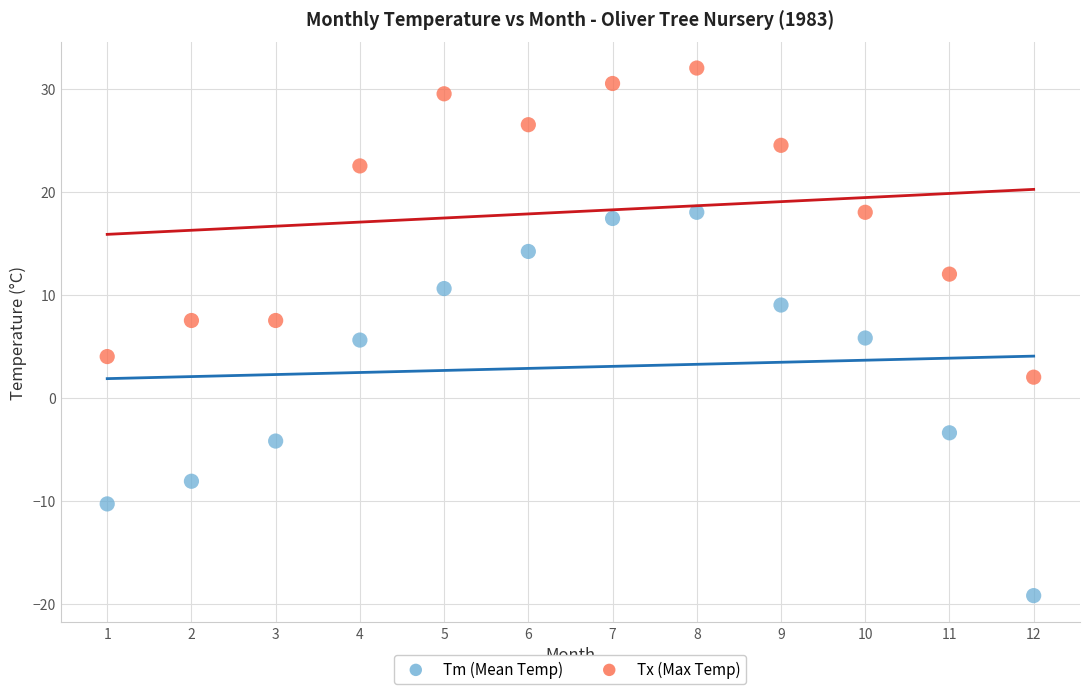

Across all data points, what is the range of X values (max minus min)?

11.0